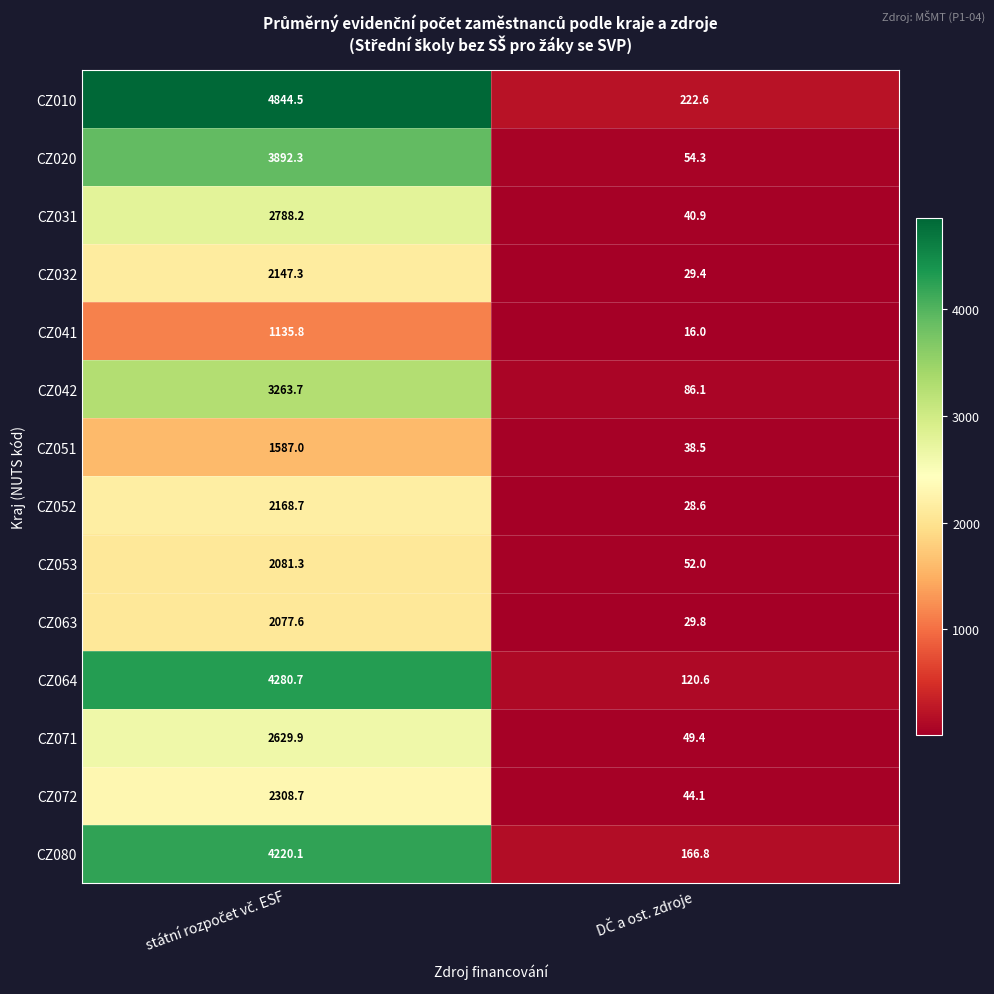

What is the lowest value of the CZ020 series?

54.3